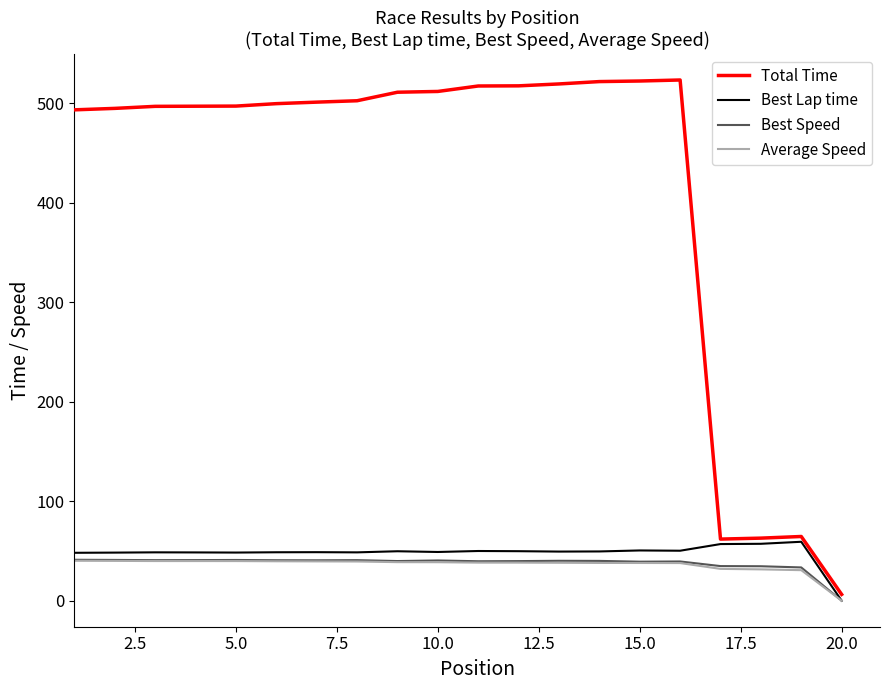

Which series has the largest total across all categories?

Total Time